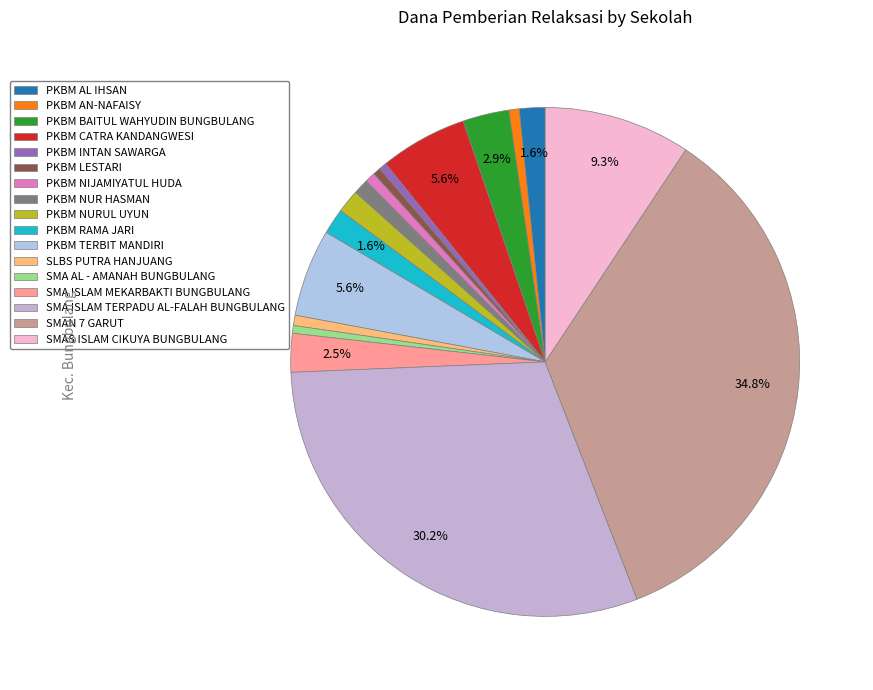

Which has a higher value, SMAN 7 GARUT or PKBM LESTARI?

SMAN 7 GARUT